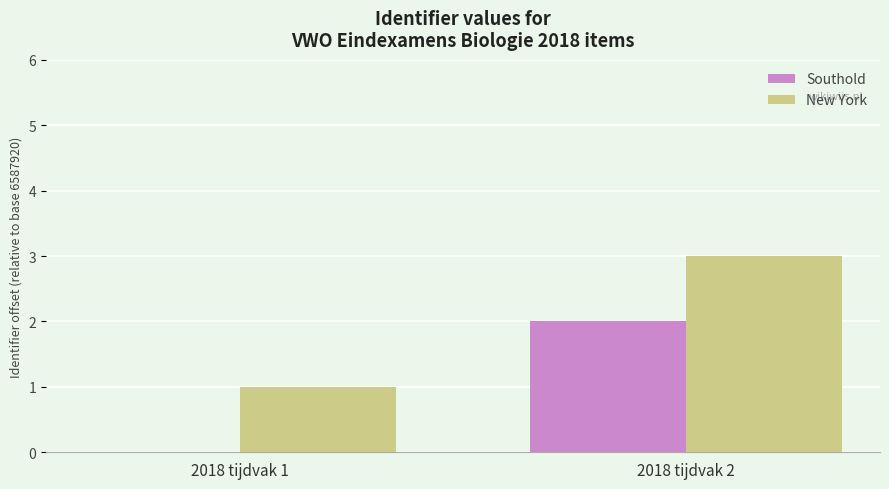

At which label does New York reach its peak?

2018 tijdvak 2